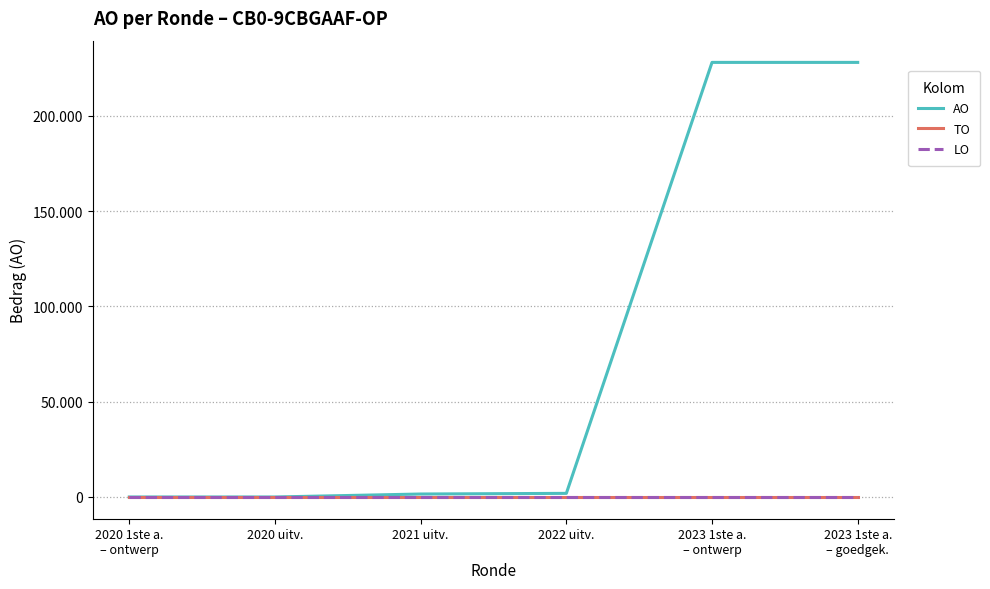

The LO series shows 0 at 2020 uitv.. True or false?

True